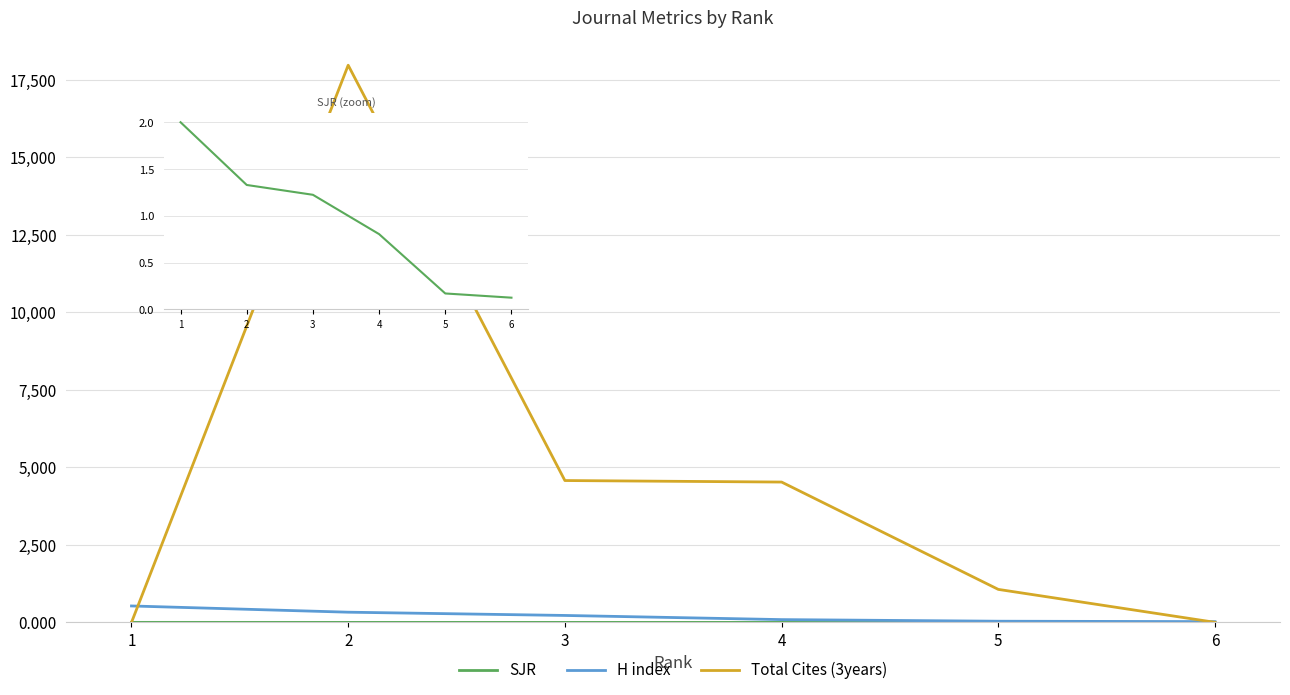

What is the value of the H index point at the 1st from the left?

531.0